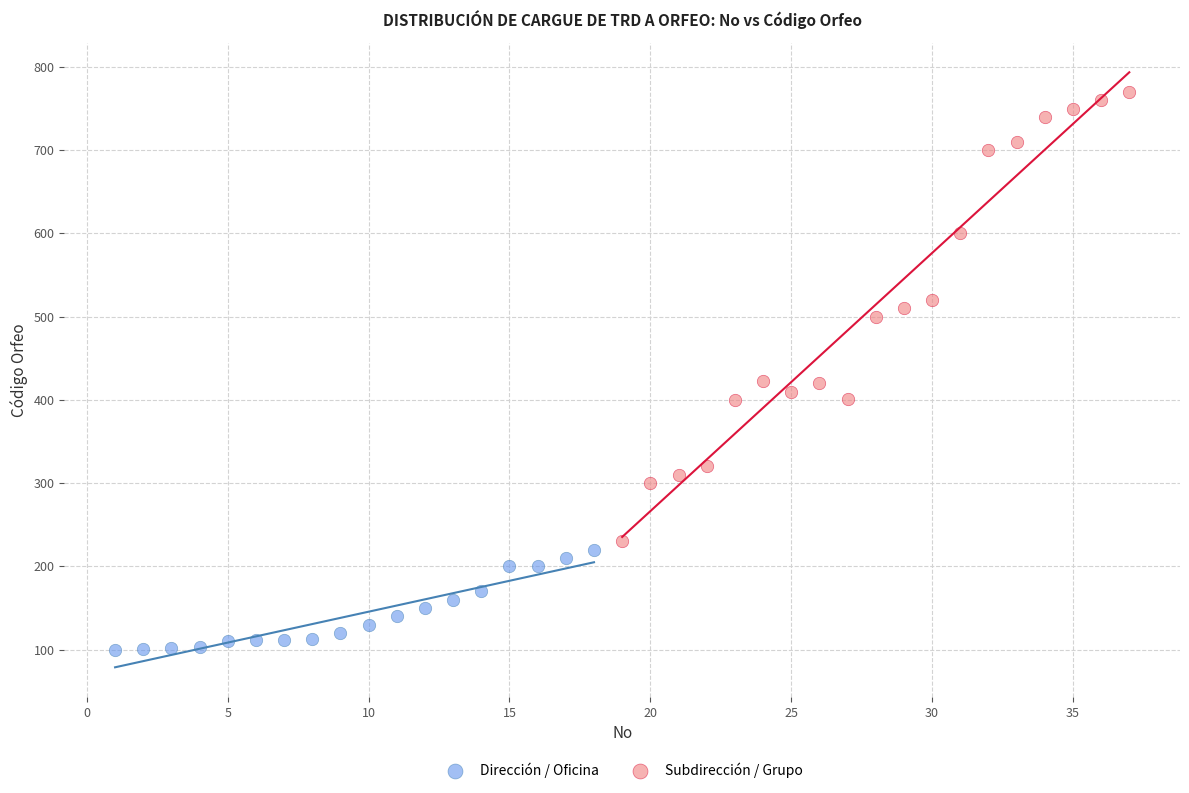

Which series contains the lowest Y value?

Dirección / Oficina